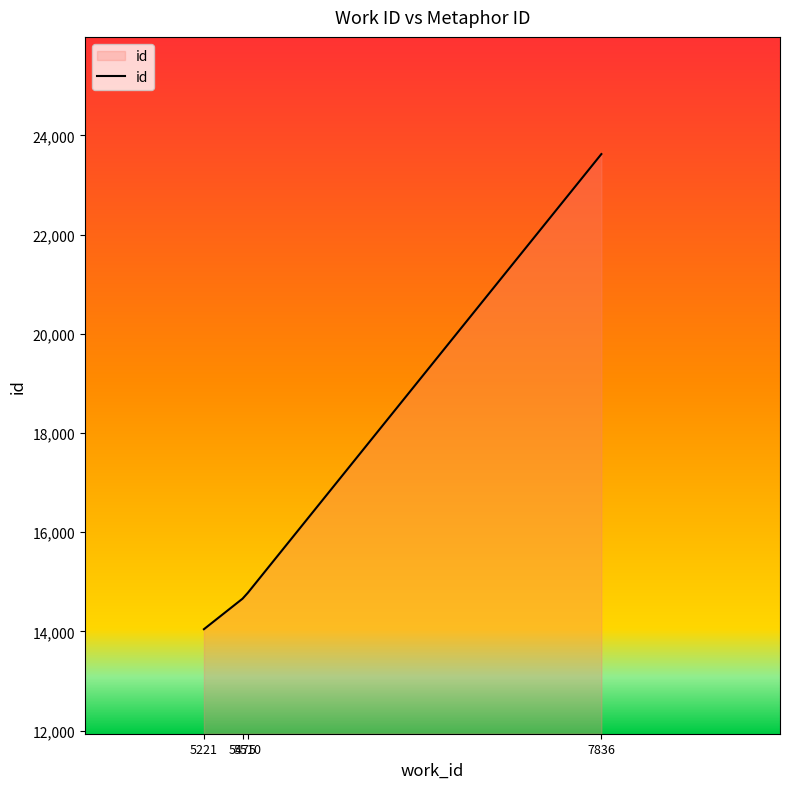

Rank the categories by value from lowest to highest.

5221, 5475, 5510, 7836